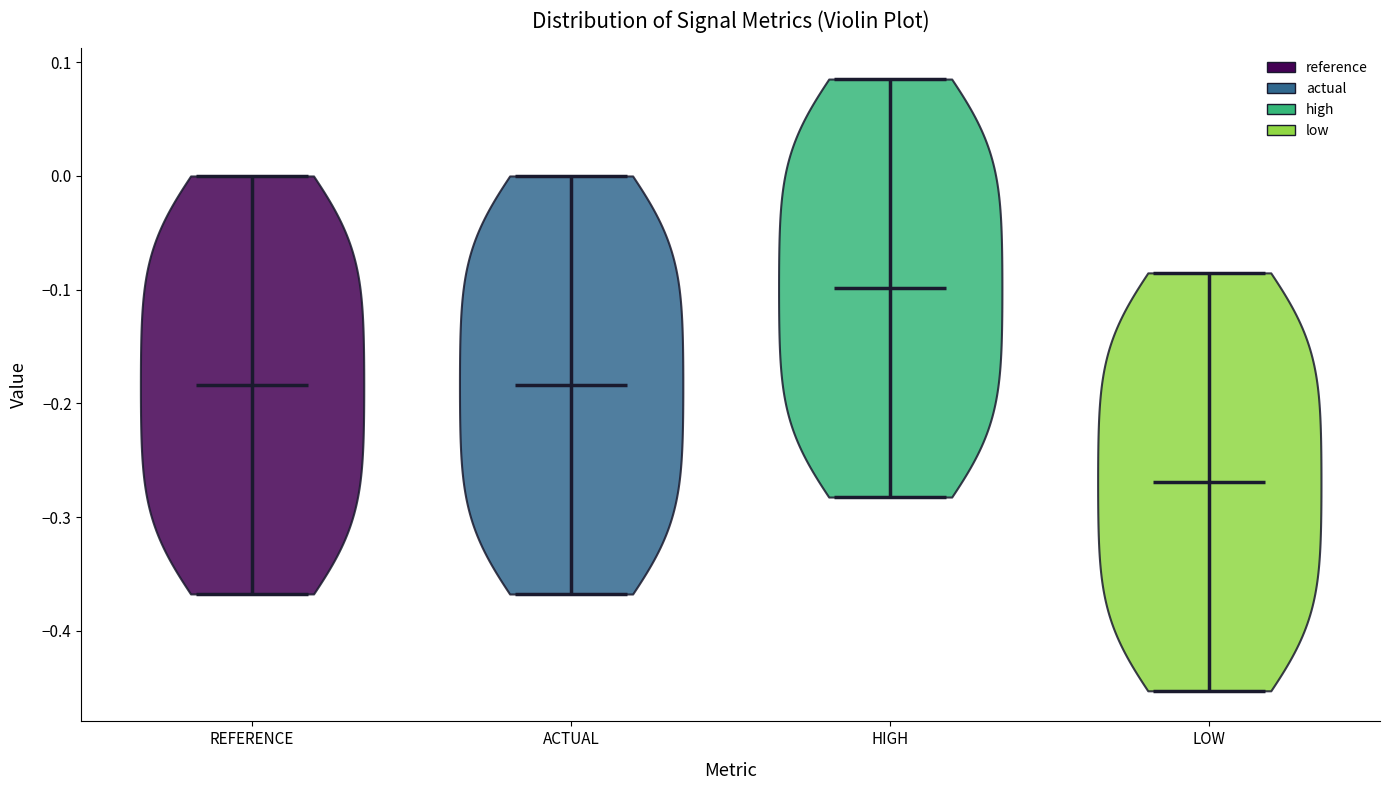

Reading left to right, read every violin against the y-axis: where its median line is, and the lowest and highest points it reaches. The values are not printed on the chart, so give them approximately, as read against the axis.

REFERENCE: median line -0.18, lowest point -0.37, highest point 0.00
ACTUAL: median line -0.18, lowest point -0.37, highest point 0.00
HIGH: median line -0.10, lowest point -0.28, highest point 0.09
LOW: median line -0.27, lowest point -0.45, highest point -0.09